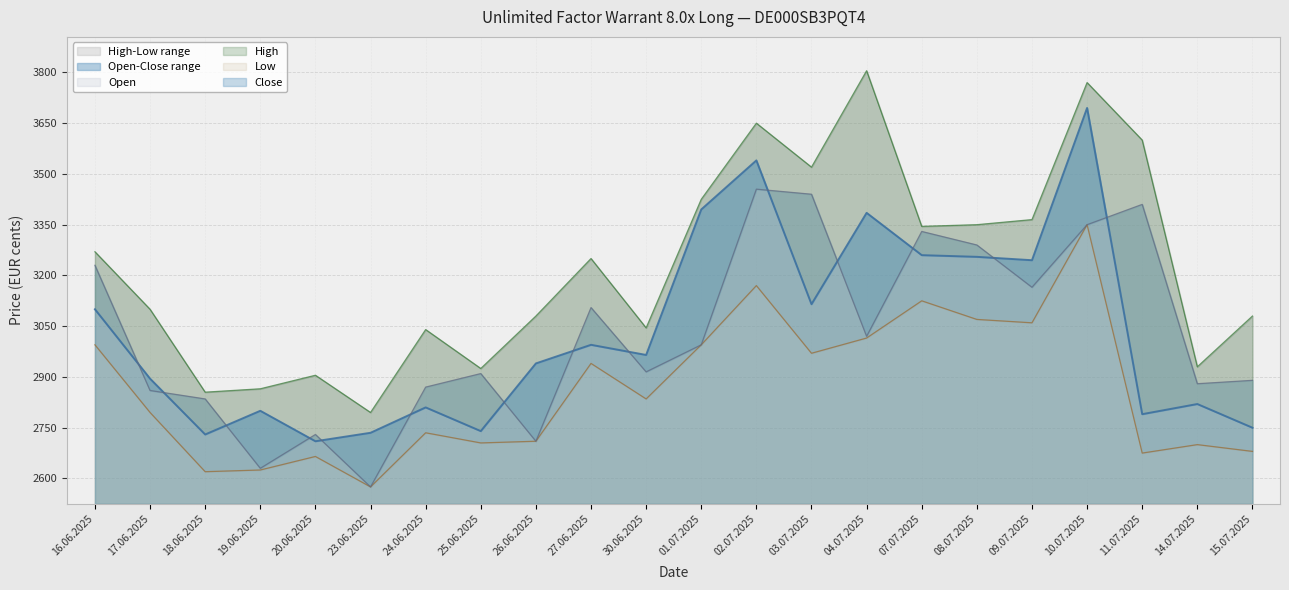

Where is the first local maximum for Low?

20.06.2025